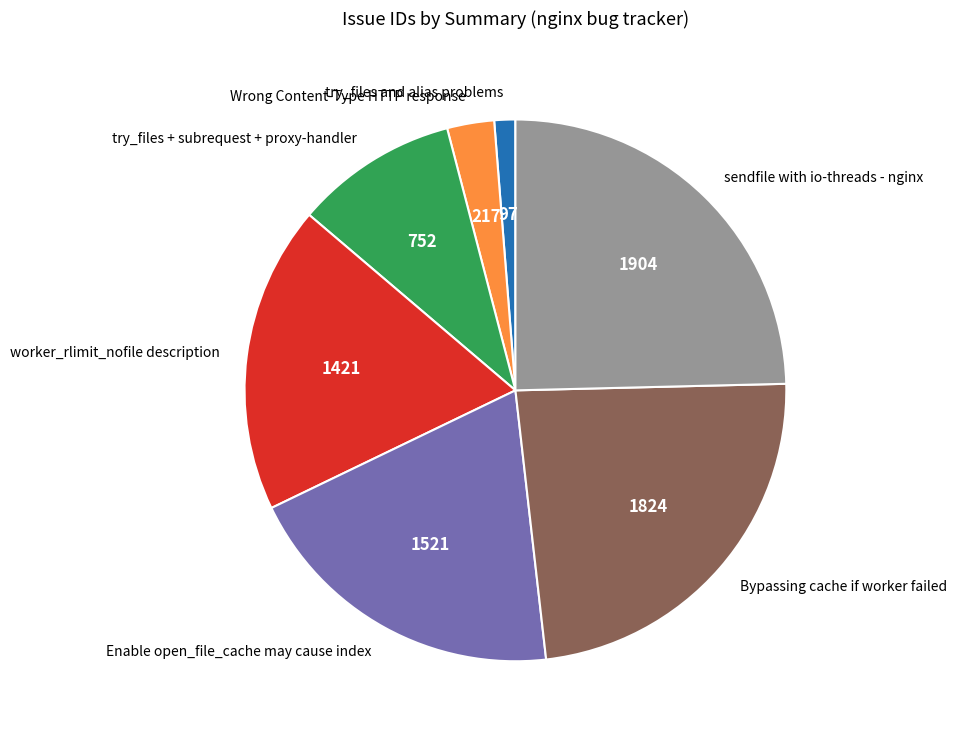

Rank the categories by value from lowest to highest.

try_files and alias problems, Wrong Content-Type HTTP response, try_files + subrequest + proxy-handler, worker_rlimit_nofile description, Enable open_file_cache may cause index, Bypassing cache if worker failed, sendfile with io-threads - nginx